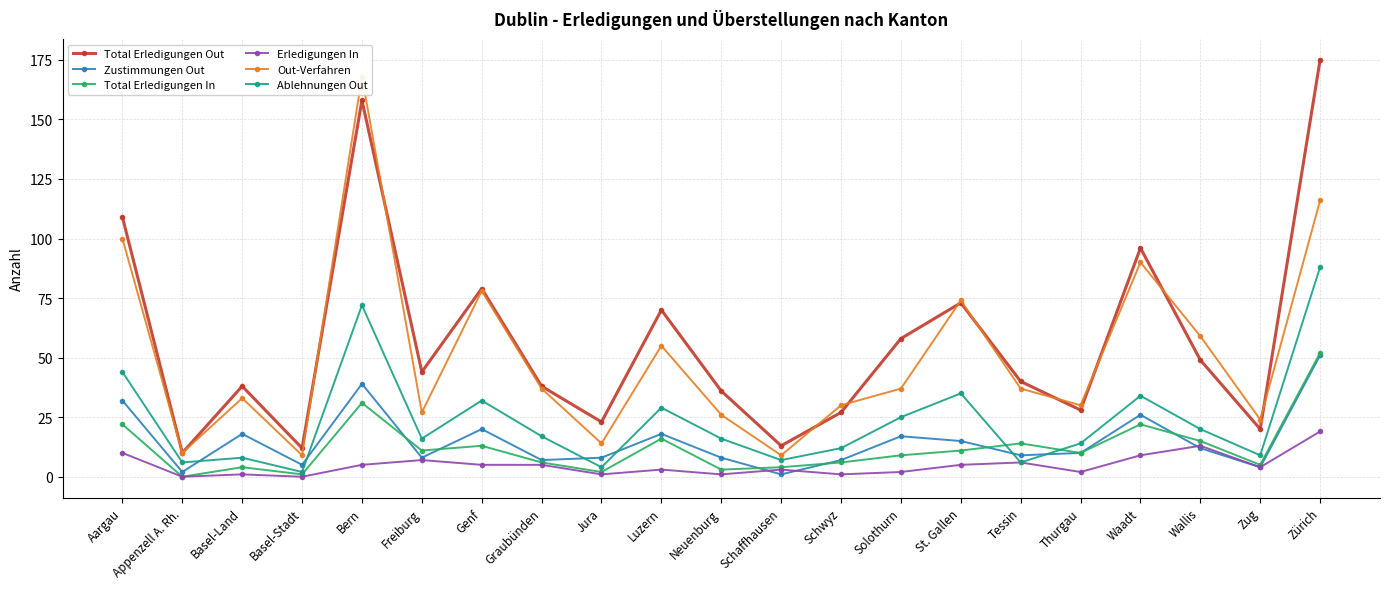

List the labels in order of Total Erledigungen In value, largest first.

Zürich, Bern, Aargau, Waadt, Luzern, Wallis, Tessin, Genf, Freiburg, St. Gallen, Thurgau, Solothurn, Graubünden, Schwyz, Zug, Basel-Land, Schaffhausen, Neuenburg, Jura, Basel-Stadt, Appenzell A. Rh.